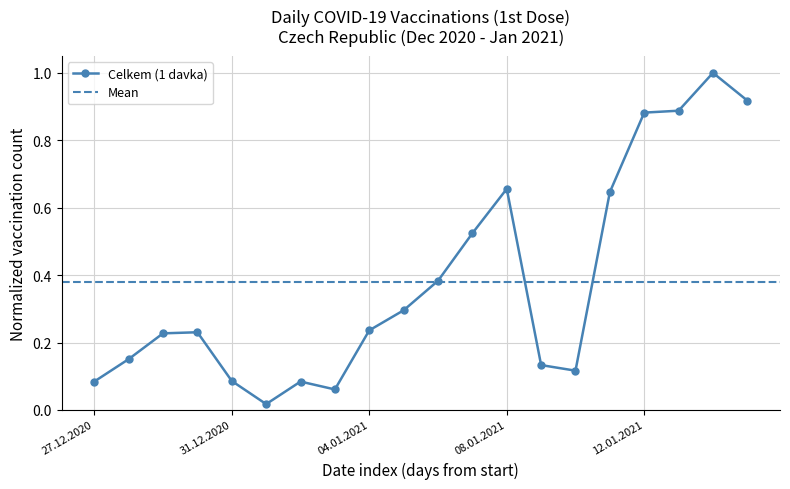

At which label is the value closest to 0?

01.01.2021